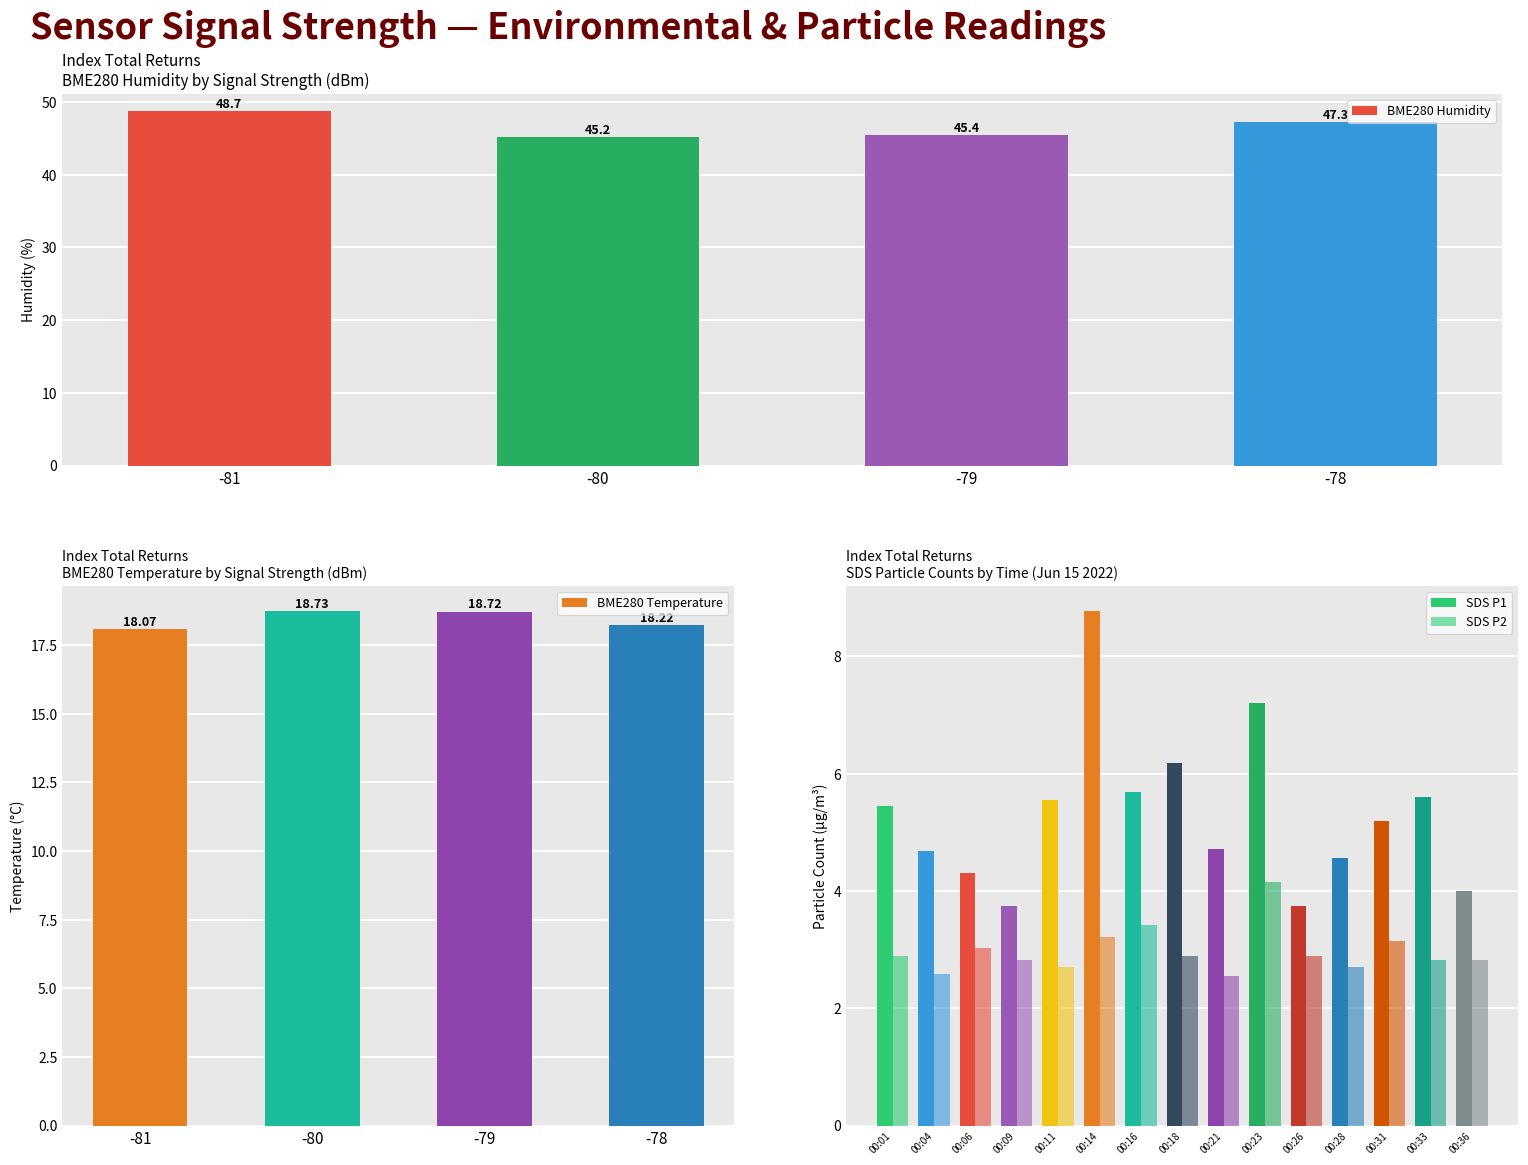

True or false: Avg SDS_P2 has a value of 3.2 at 00:14.

True